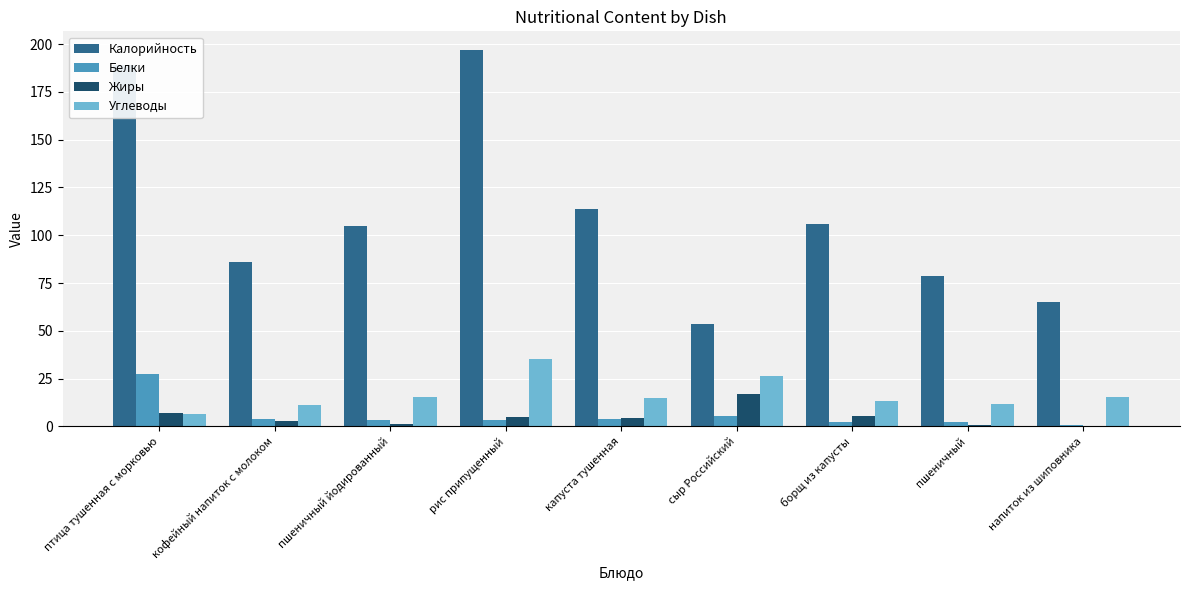

What is the total value across all series at пшеничный йодированный?

124.1